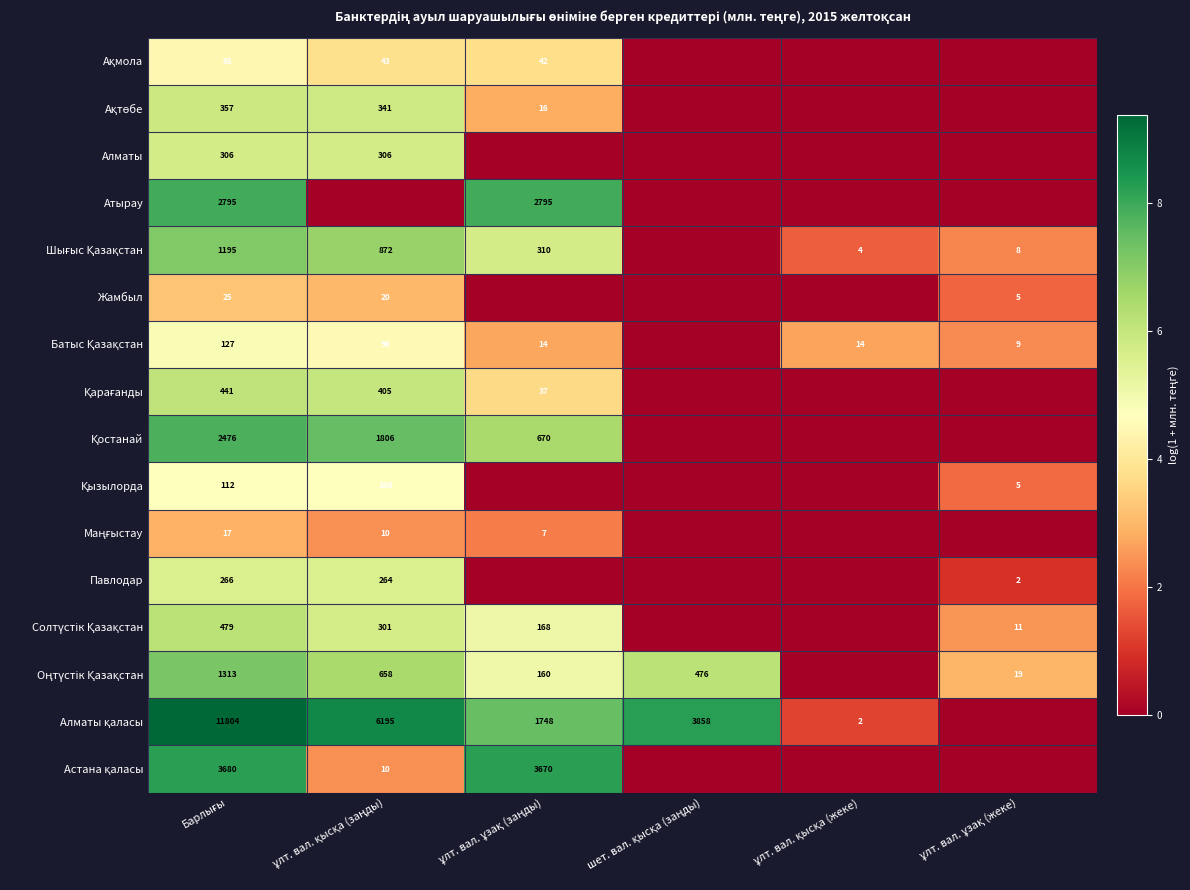

What is the maximum value shown in the chart?

9.4